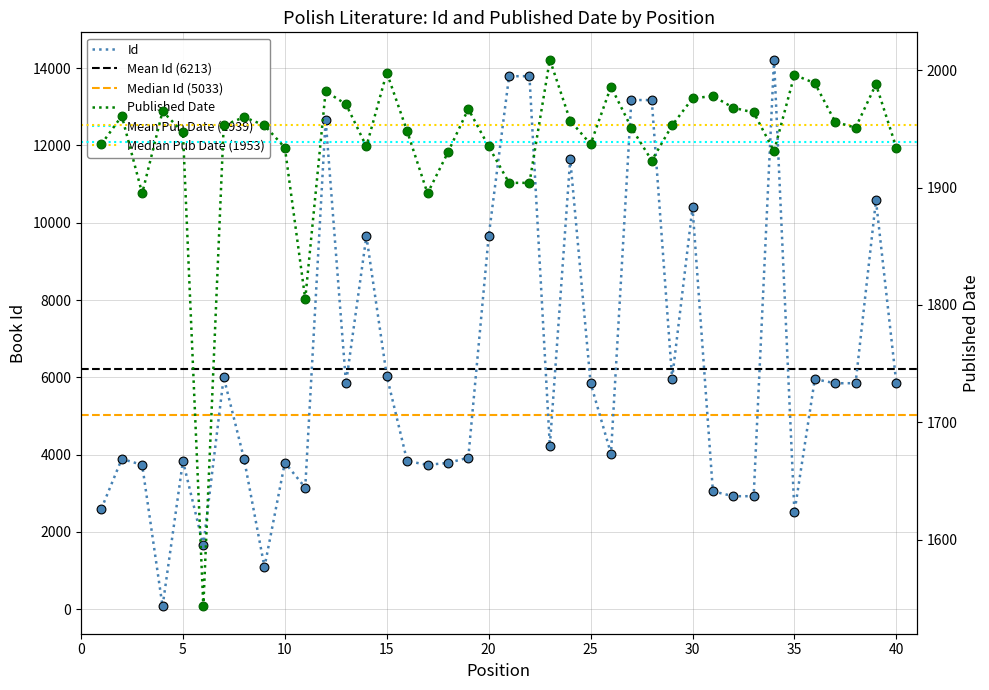

What is the total value across all series at 23?

6233